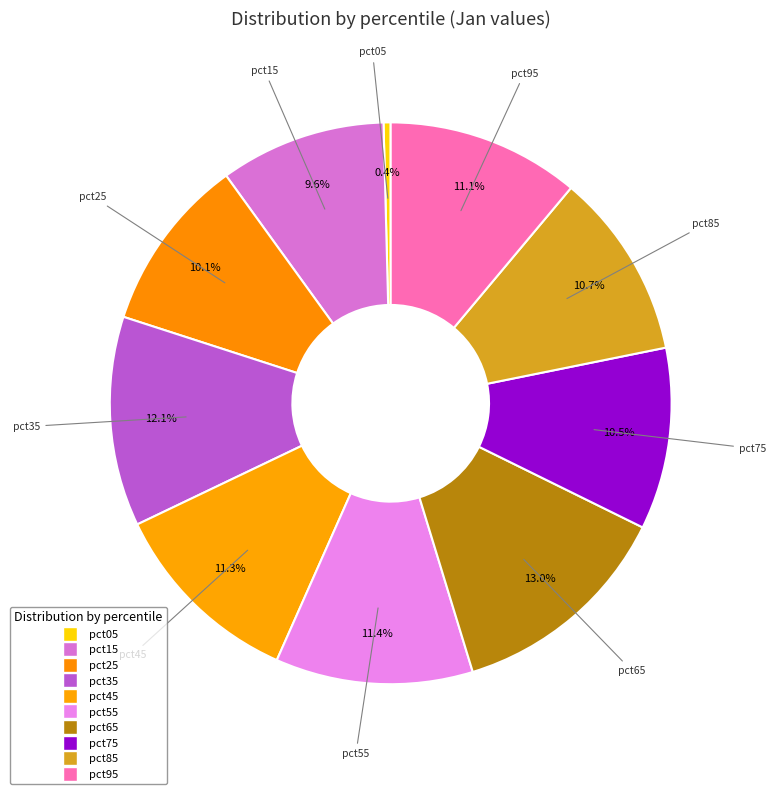

Which category has the smallest portion of the pie?

pct05